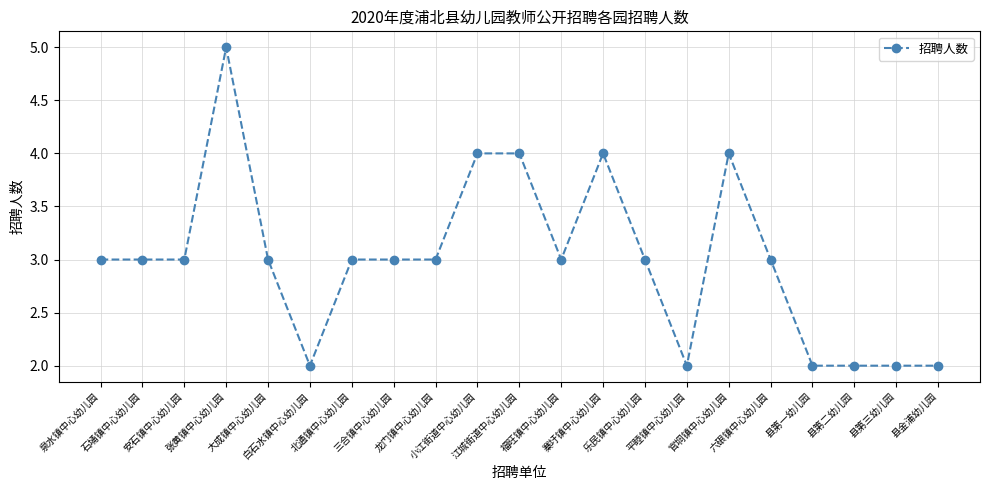

What is the value of the 9th point from the left?

3